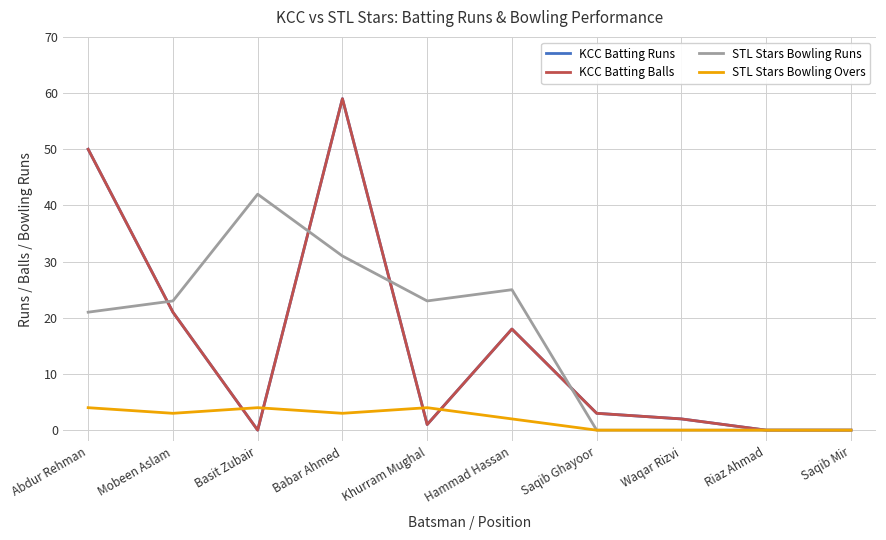

Reading right to left, extract all data points from this chart.

KCC Batting Runs: 0	0	2	3	18	1	59	0	21	50
KCC Batting Balls: 0	0	2	3	18	1	59	0	21	50
STL Stars Bowling Runs: 0	0	0	0	25	23	31	42	23	21
STL Stars Bowling Overs: 0	0	0	0	2	4	3	4	3	4